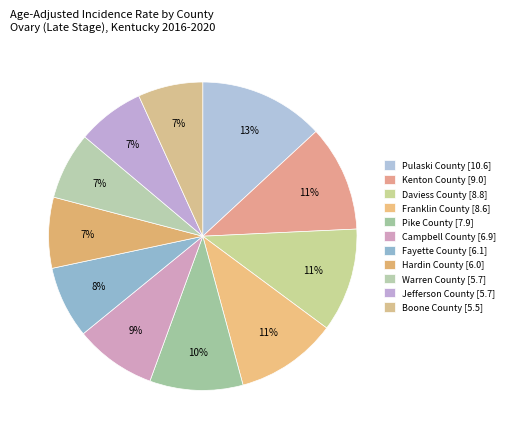

What is the ratio of the value at Hardin County to the value at Jefferson County?

1.1